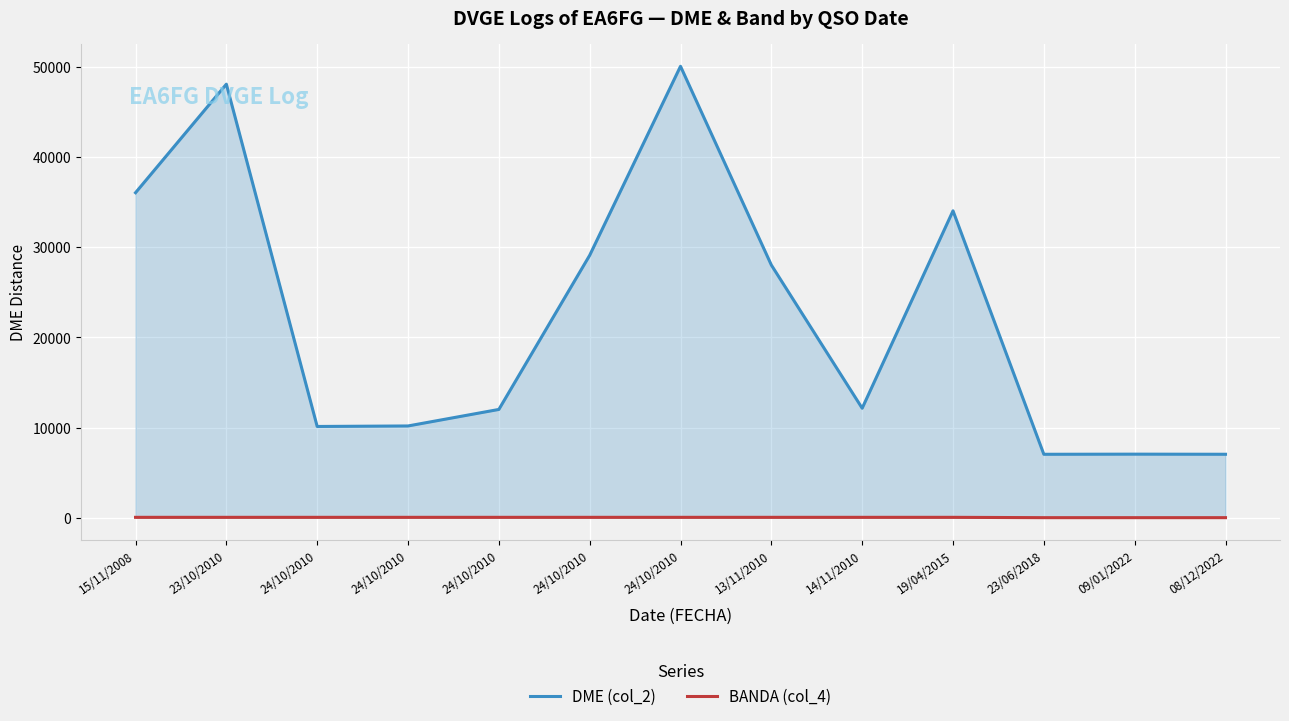

The BANDA (col_4) series shows 40 at 24/10/2010. True or false?

True